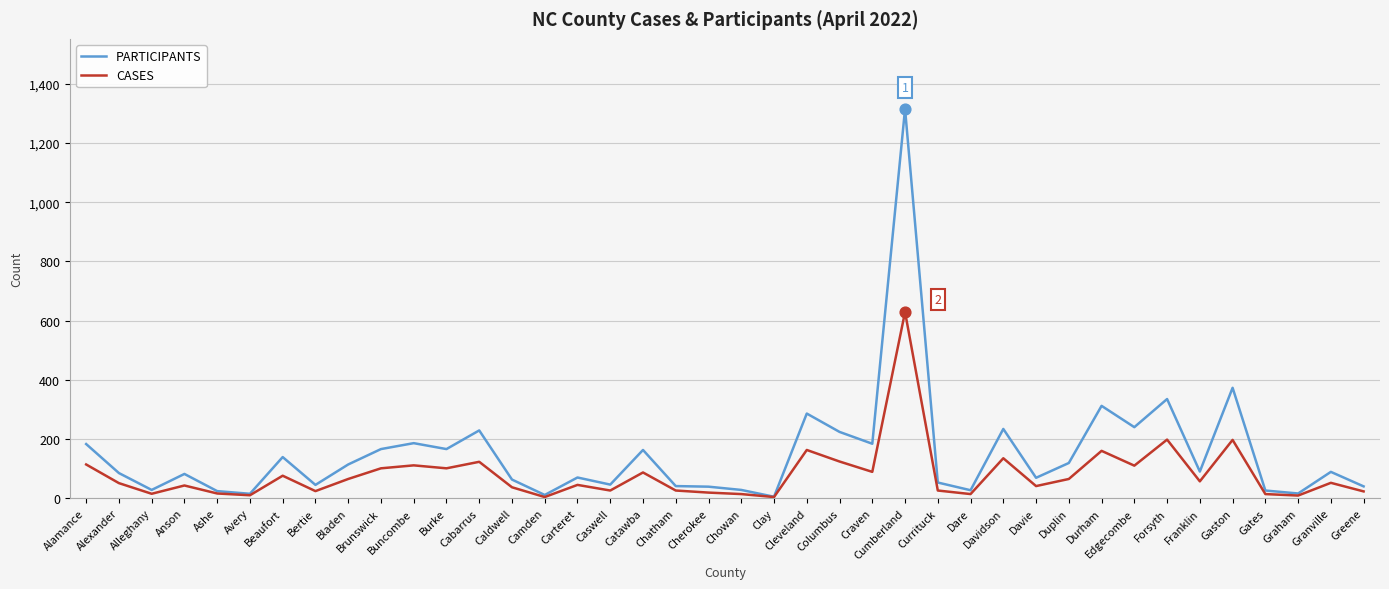

Between Alexander and Davidson, which series saw the biggest shift?

PARTICIPANTS